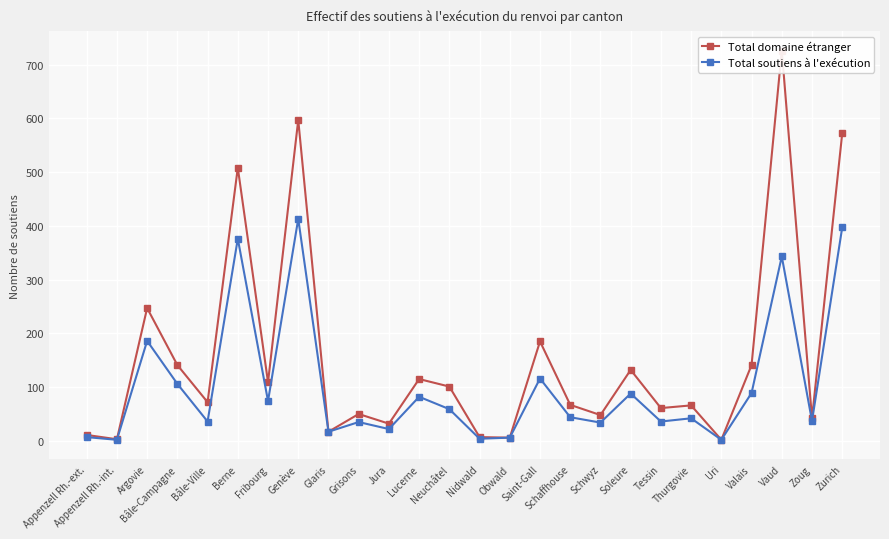

What is the approximate value of Total soutiens à l'exécution at Obwald, to the nearest 5?

5